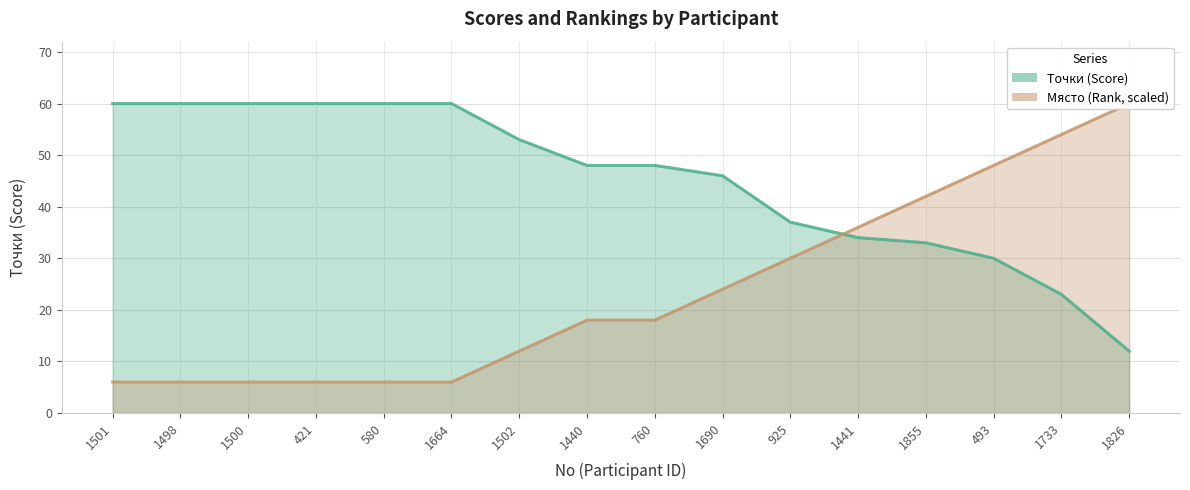

Which series has the widest spread of values?

Място